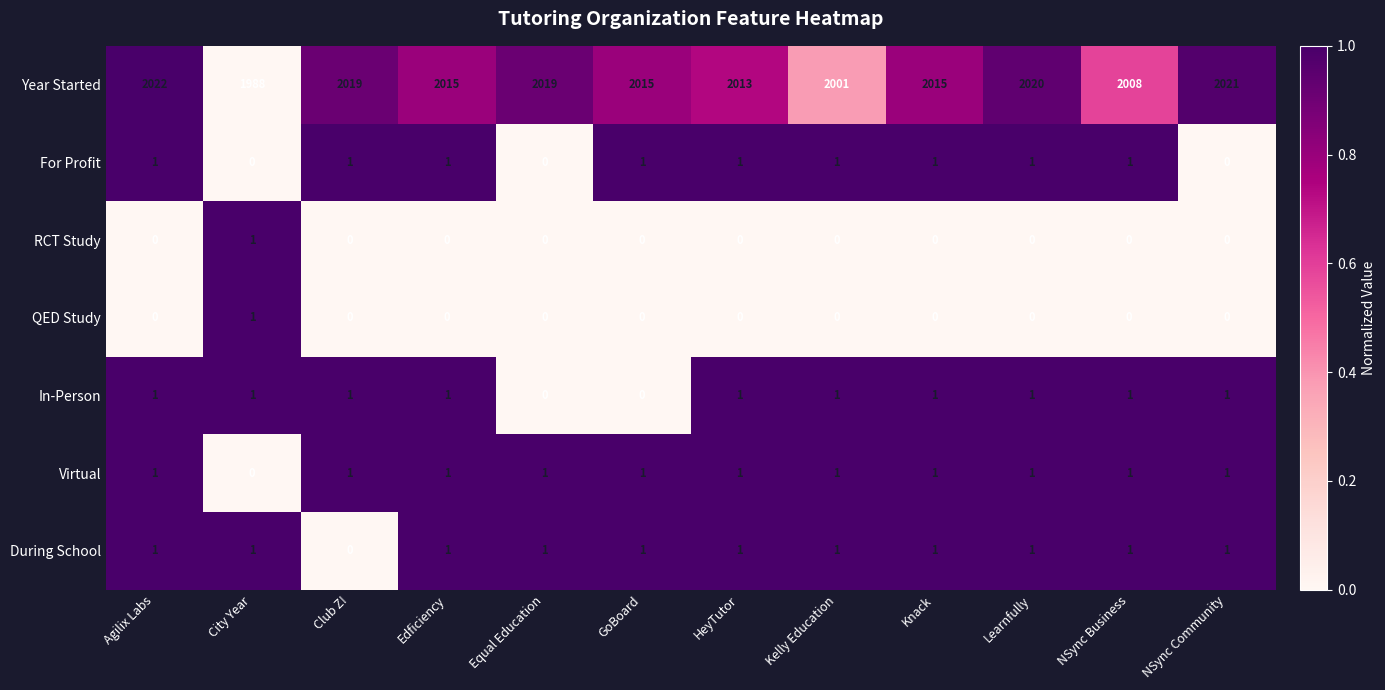

What is the greatest value displayed?

2022